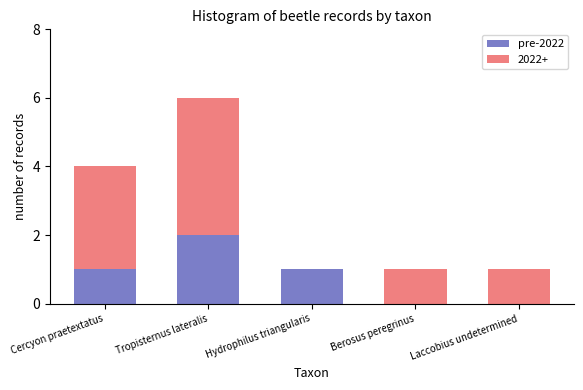

At which category is the sum across all series the highest?

Tropisternus lateralis